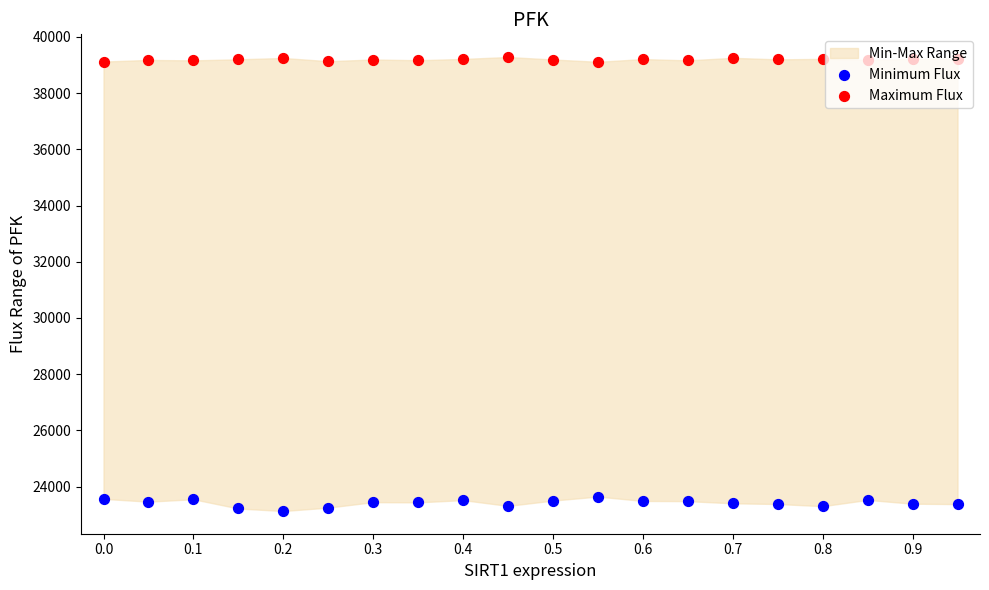

Which series has the largest Y range (max minus min)?

Minimum Flux